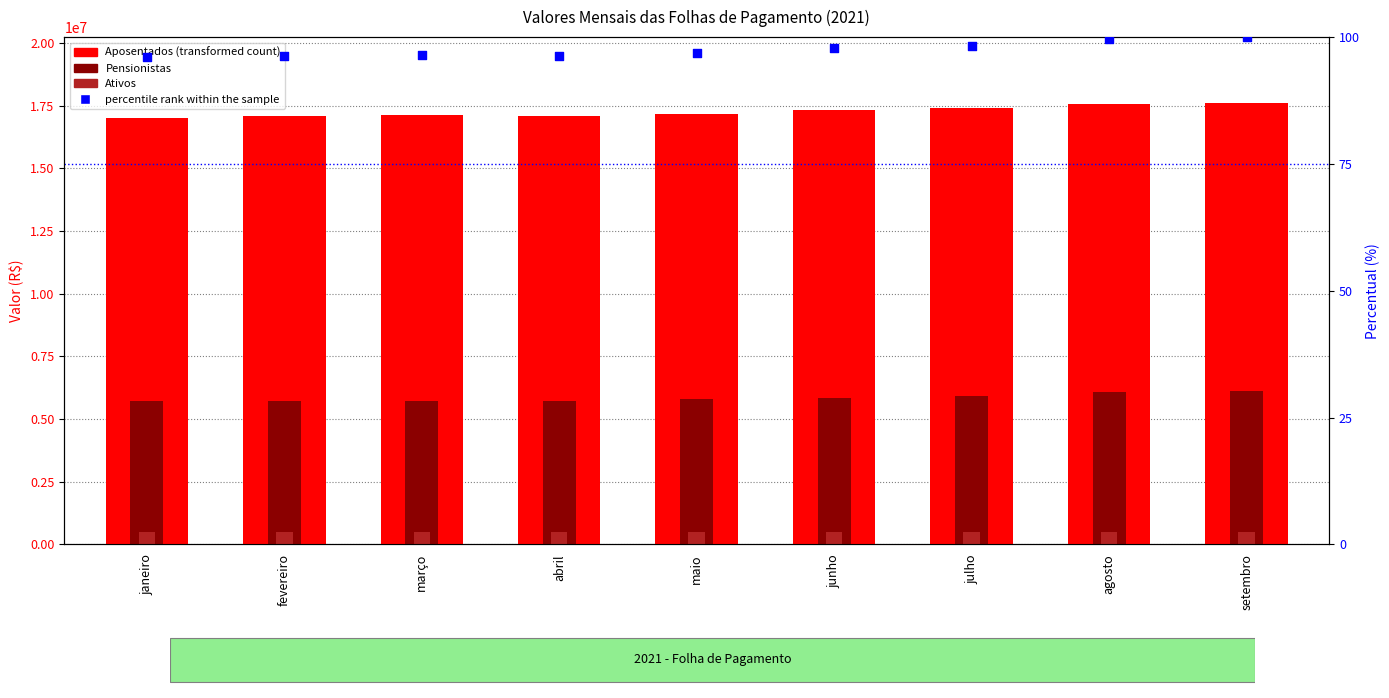

At which category is the sum across all series the highest?

setembro